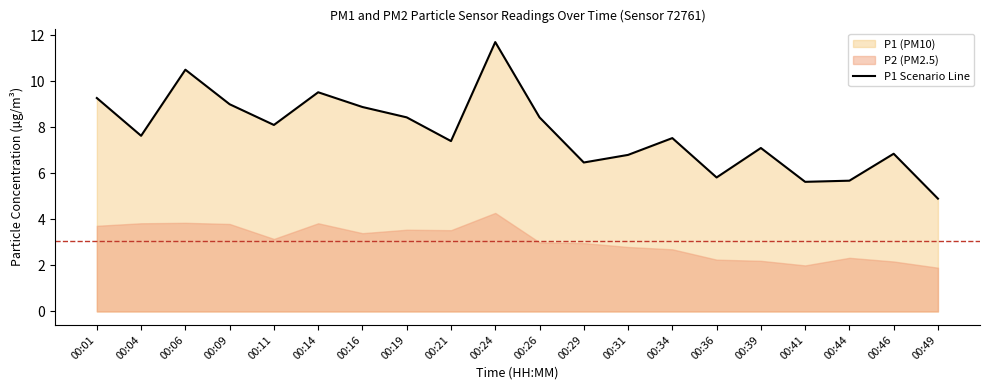

What is the minimum value shown in the chart?

4.9